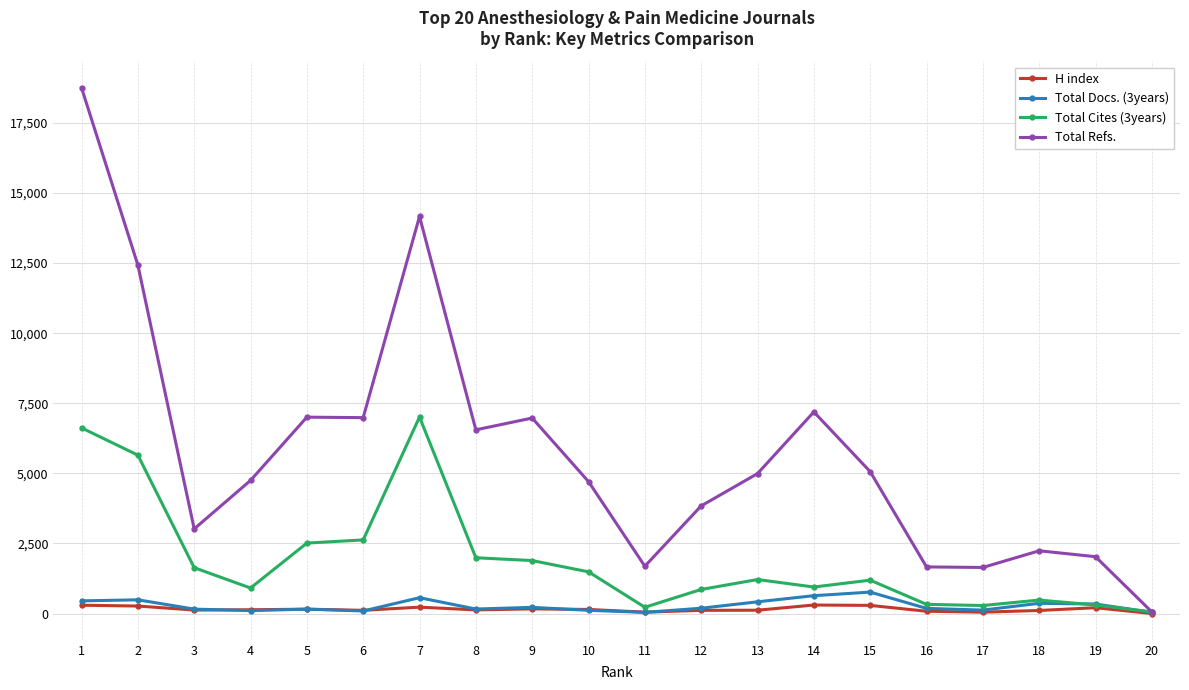

Which category has the highest value in the Total Cites (3years) series?

7